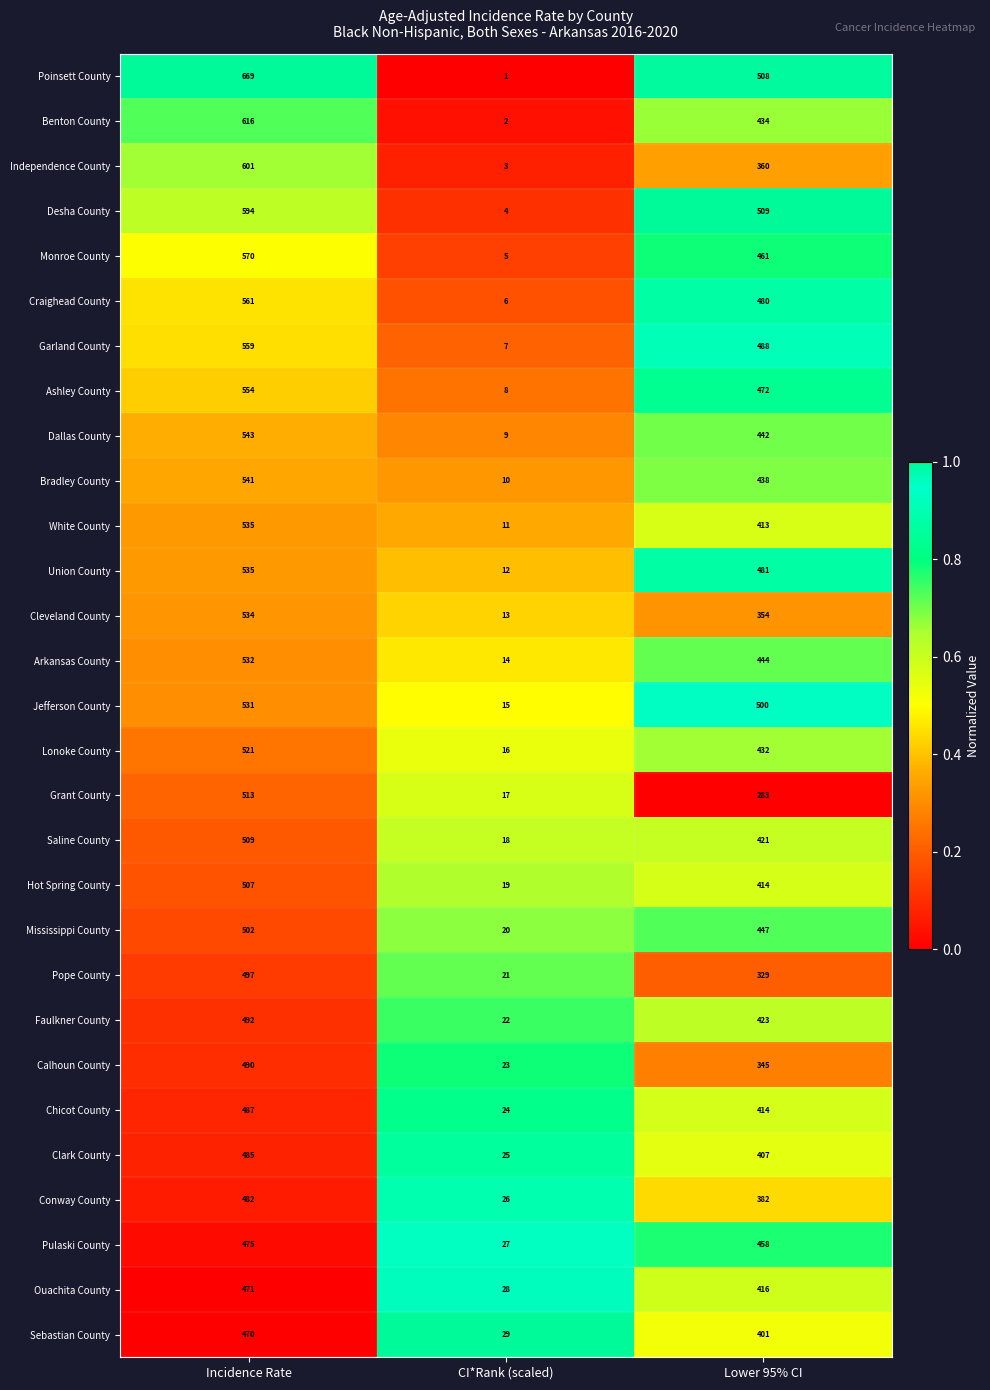

Which series has the widest spread of values?

Poinsett County